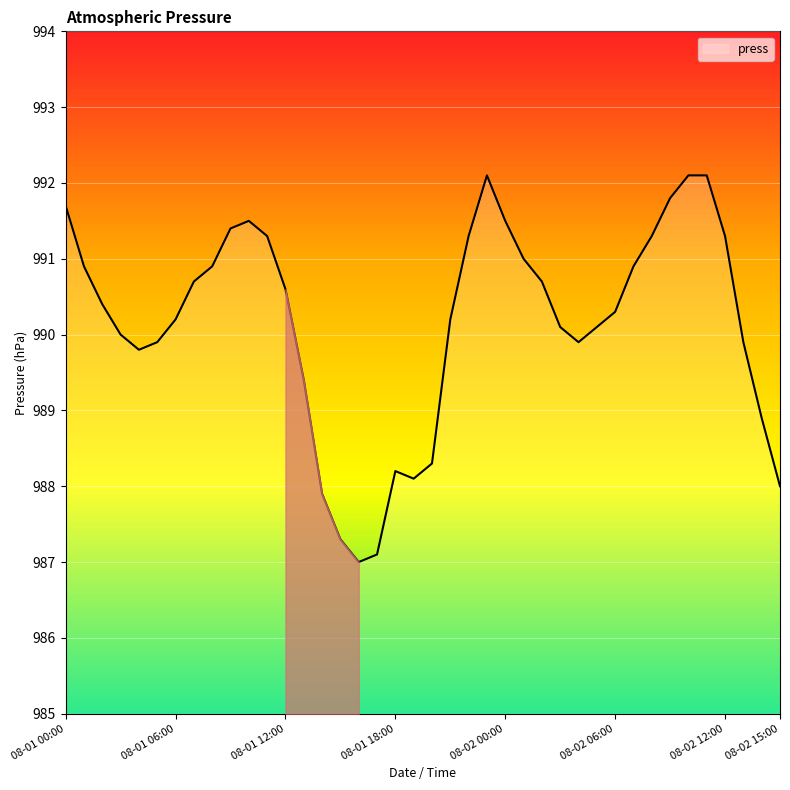

What is the minimum value shown in the chart?

987.0